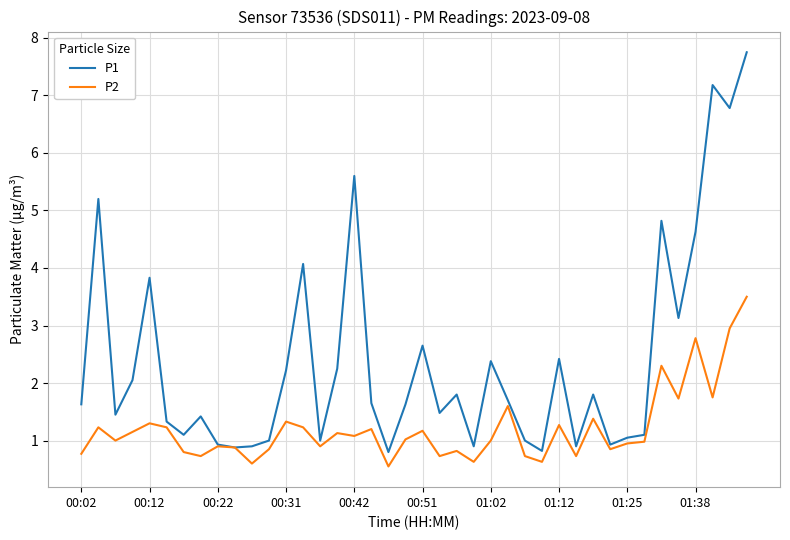

List the series in order of their overall mean, lowest first.

P2, P1